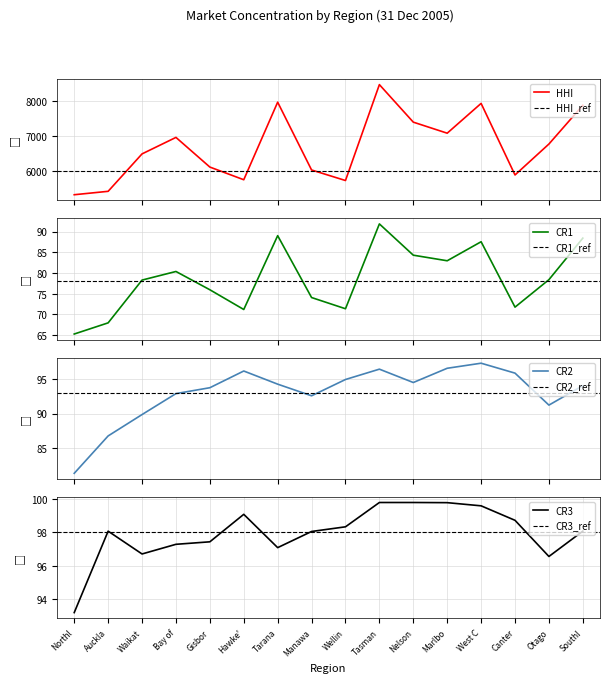

True or false: CR2 and CR3 intersect in this chart.

False